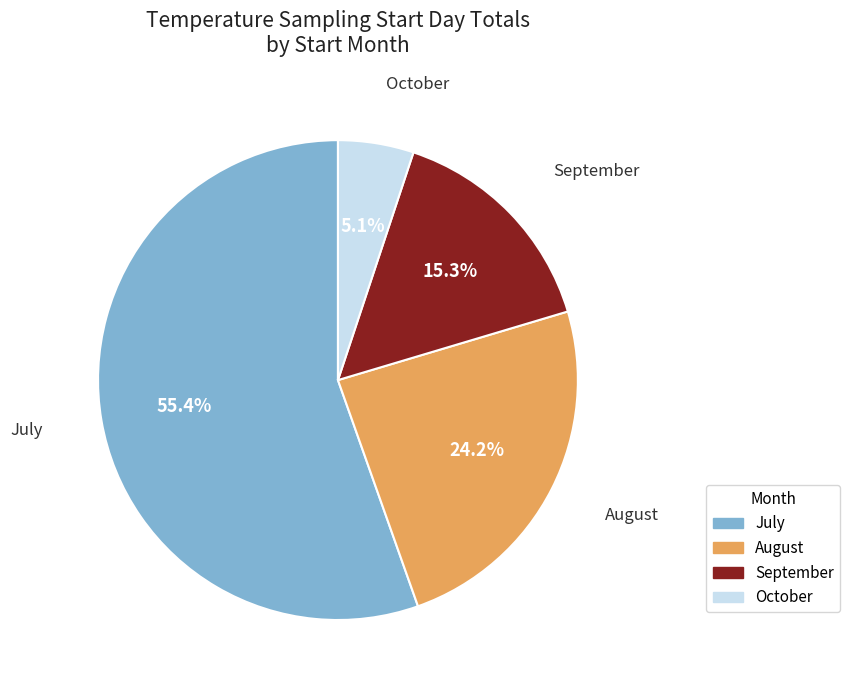

Which slice is the largest?

July